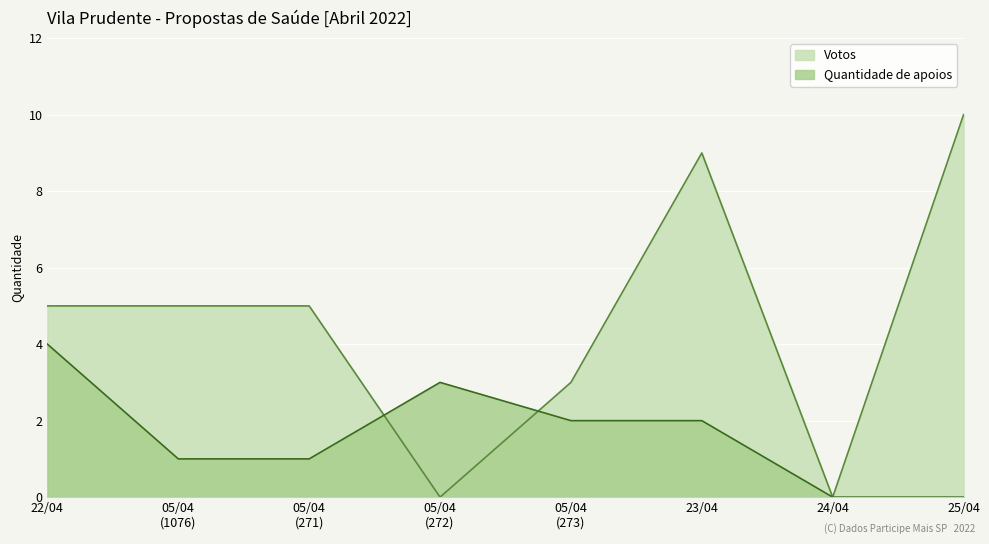

Where do Quantidade de apoios and Votos first cross each other?

05/04
(271) and 05/04
(272)